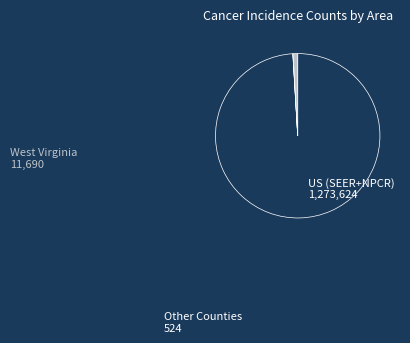

Does any single category account for the majority?

Yes